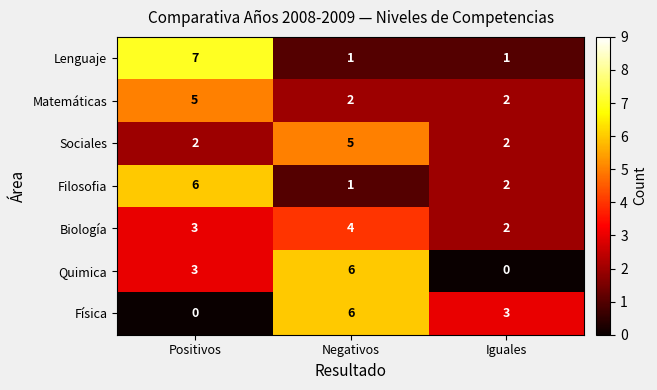

Count the Lenguaje values in the range 1 to 7.

3